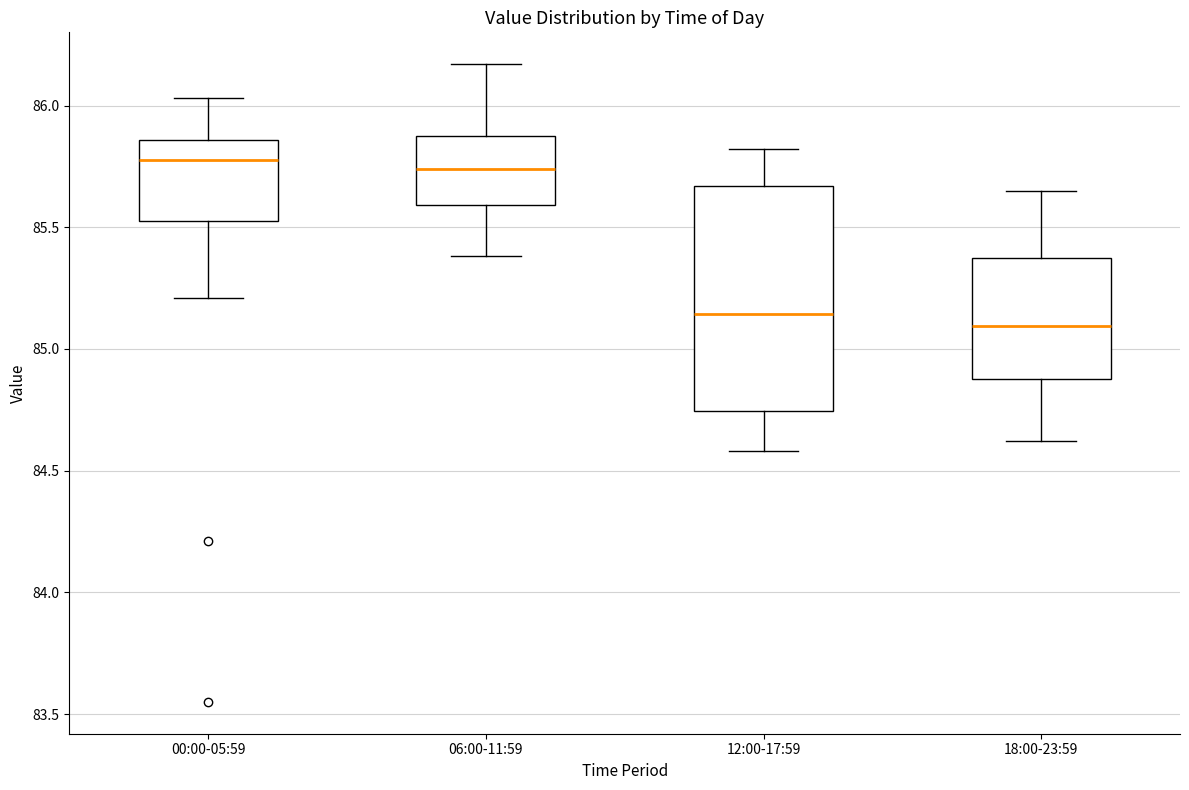

Where does the upper whisker of the box for 06:00-11:59 end on the y-axis? The values are not printed on the chart, so give them approximately, as read against the axis.

86.15